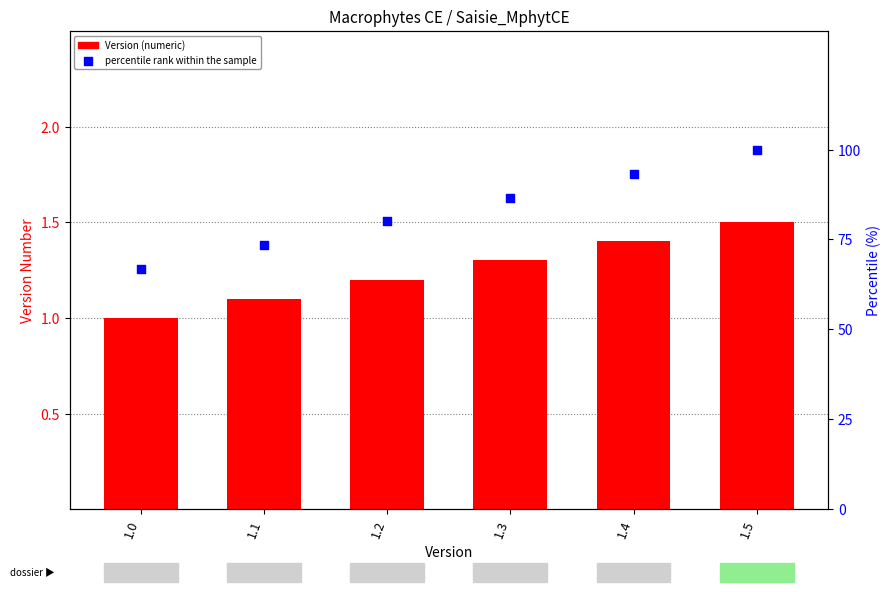

Is the value of percentile rank within the sample at 1.3 greater than the value of Version (numeric) at 1.1?

Yes